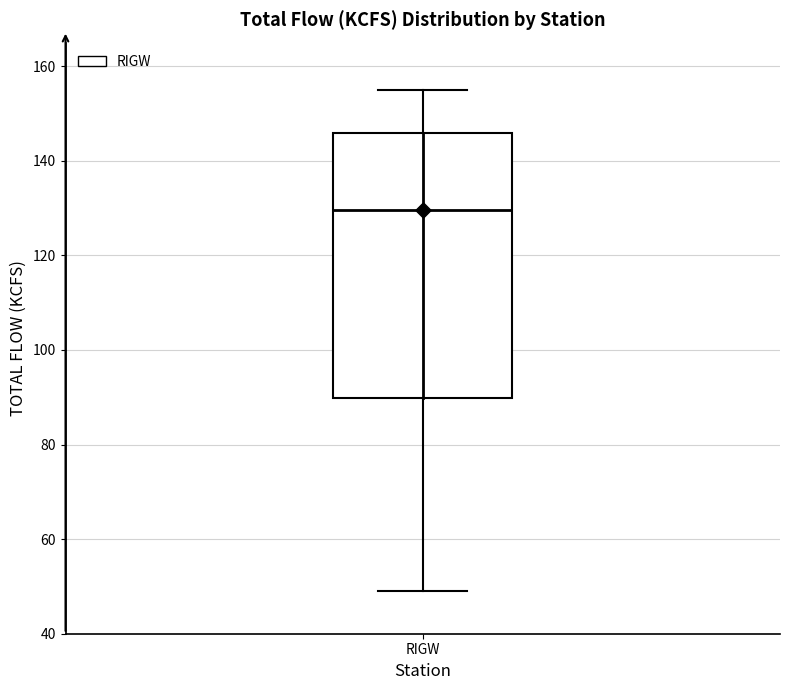

Where does the lower whisker of the box for RIGW end on the y-axis? The values are not printed on the chart, so give them approximately, as read against the axis.

50